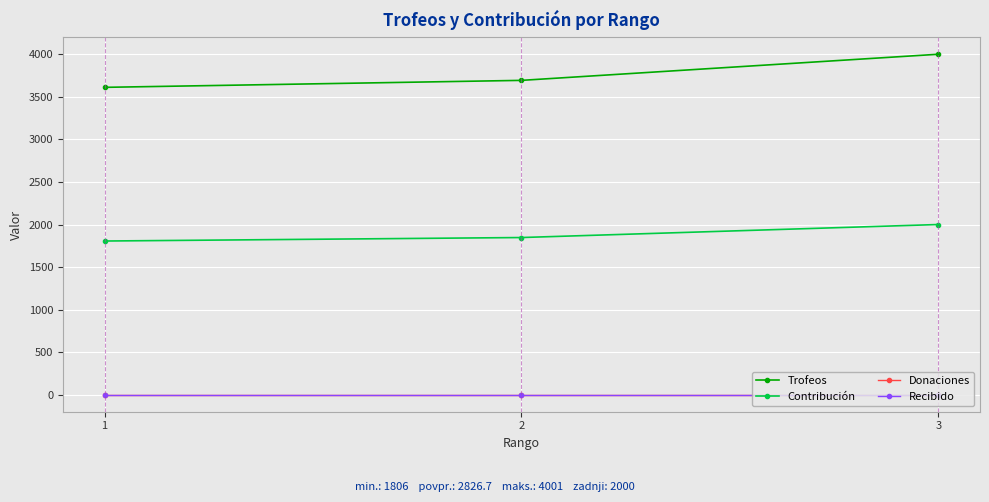

Which category has the lowest value across all series?

1